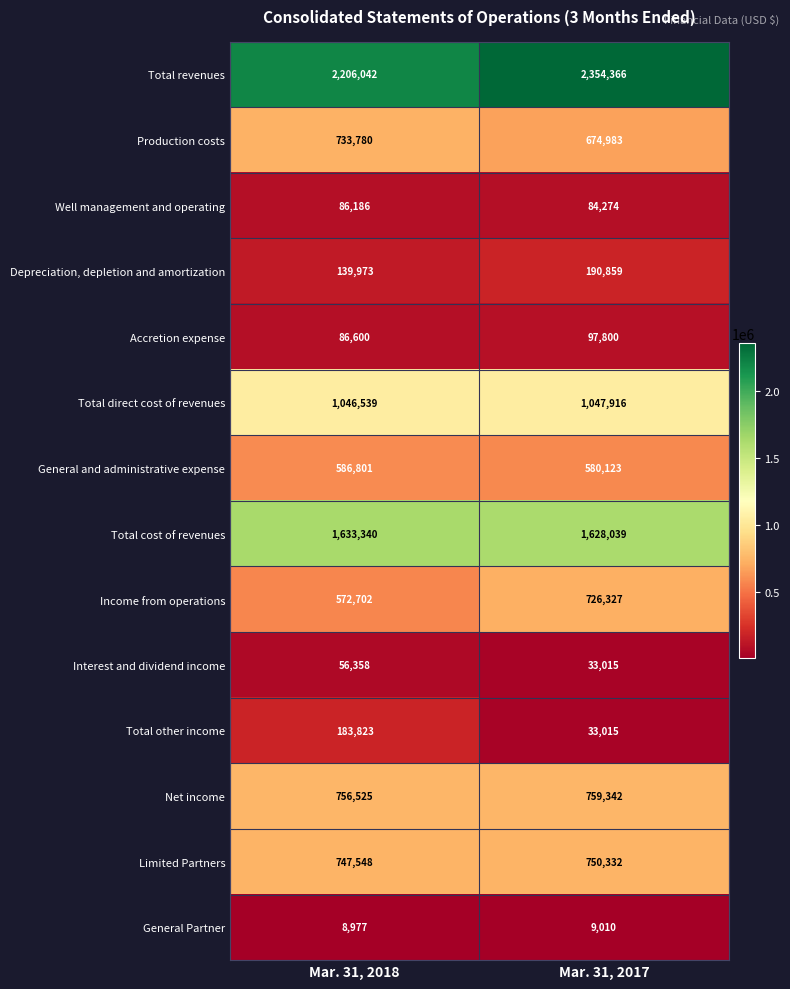

The value of Total cost of revenues at Mar. 31, 2018 is 1633340. True or false?

True